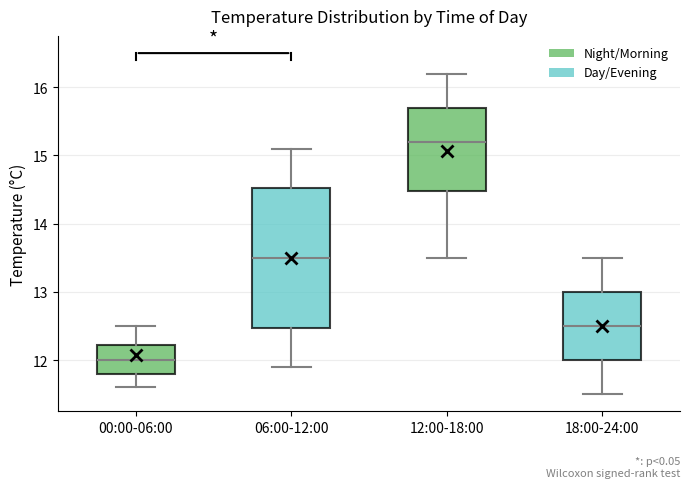

Comparing the boxes themselves (not the whiskers), which one is the tallest?

06:00-12:00